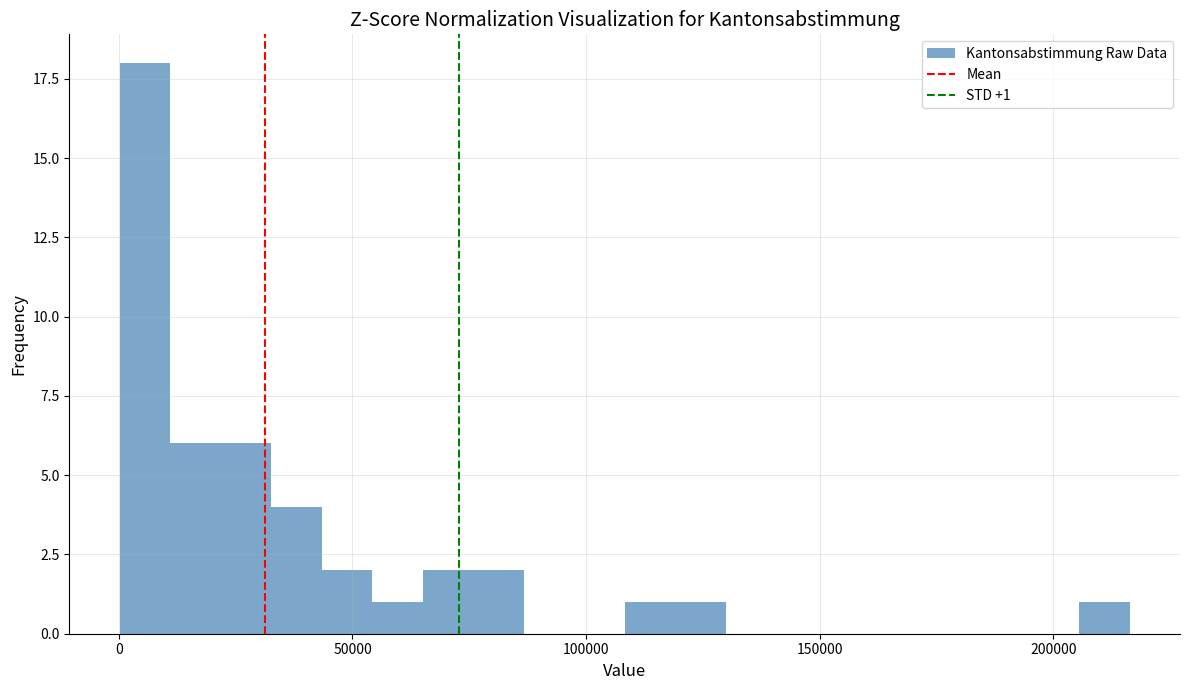

Read against the x-axis, roughly where is the centre of the tallest bar?

5000